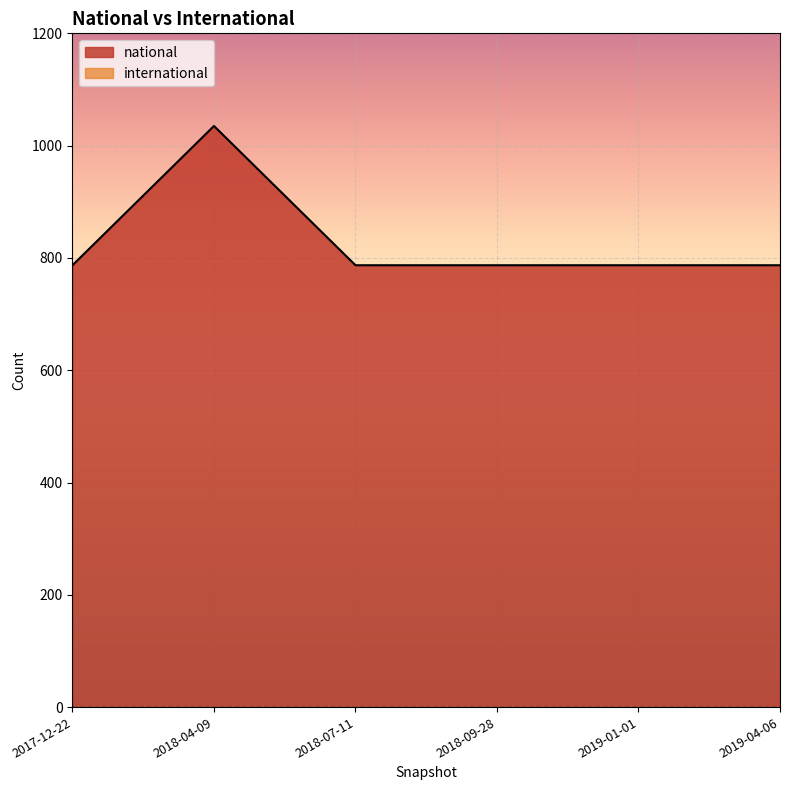

How many interior local peaks (higher than both neighbors) does the data have?

1